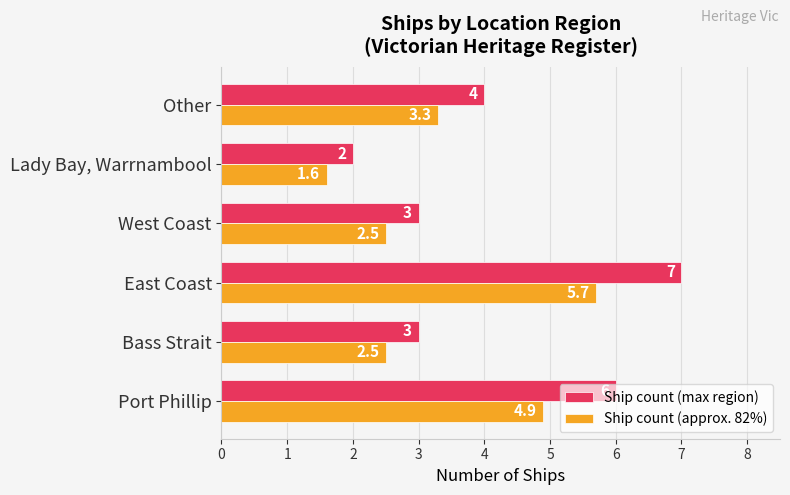

Which series has the largest total across all categories?

Ship count (max region)